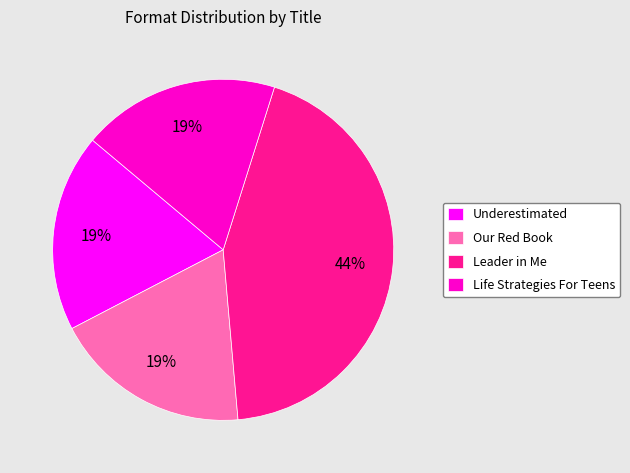

To the nearest percent, what portion does Life Strategies For Teens represent?

19%